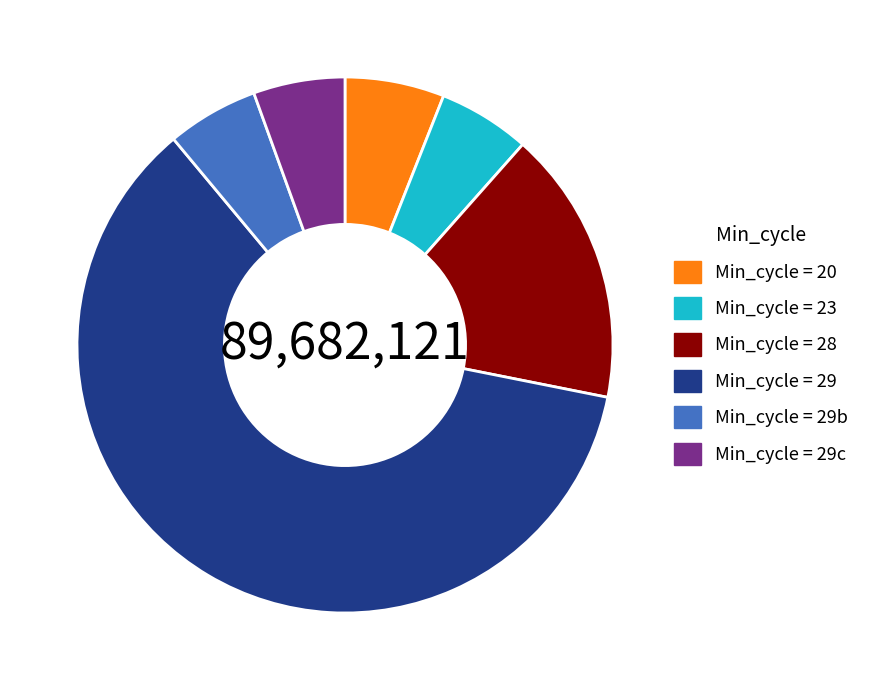

Does any single category account for the majority?

Yes